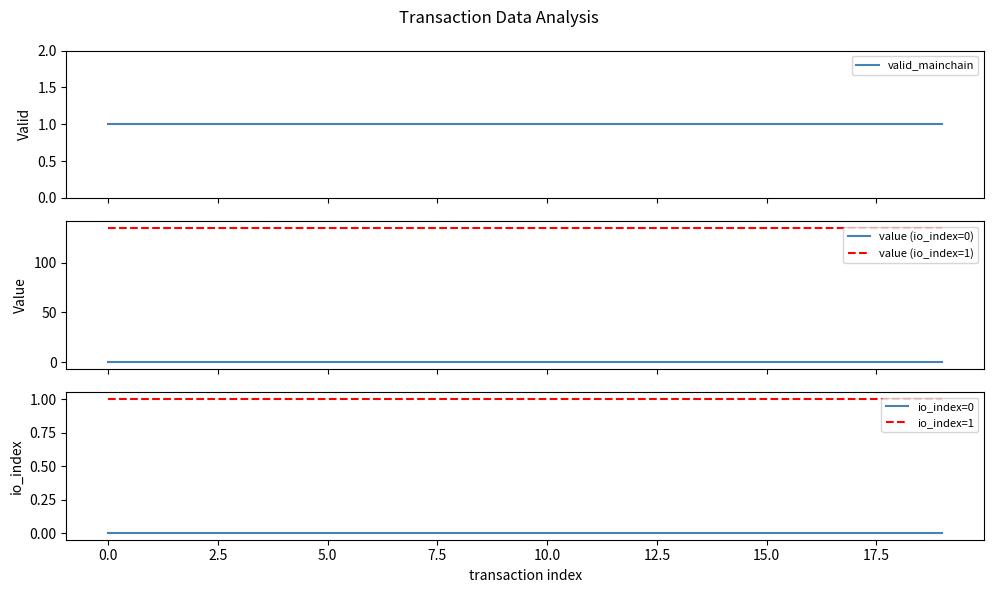

What position from the right is 16?

4